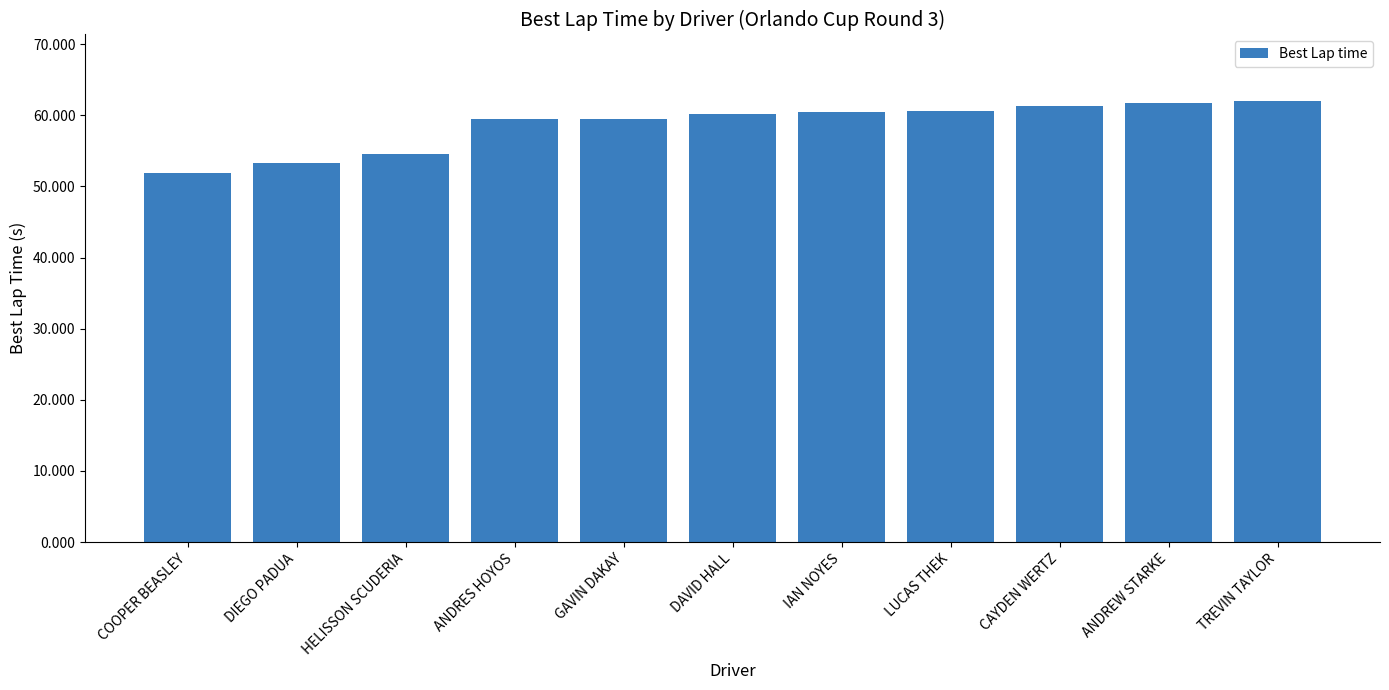

The chart shows a value of 88.5 at IAN NOYES. True or false?

False